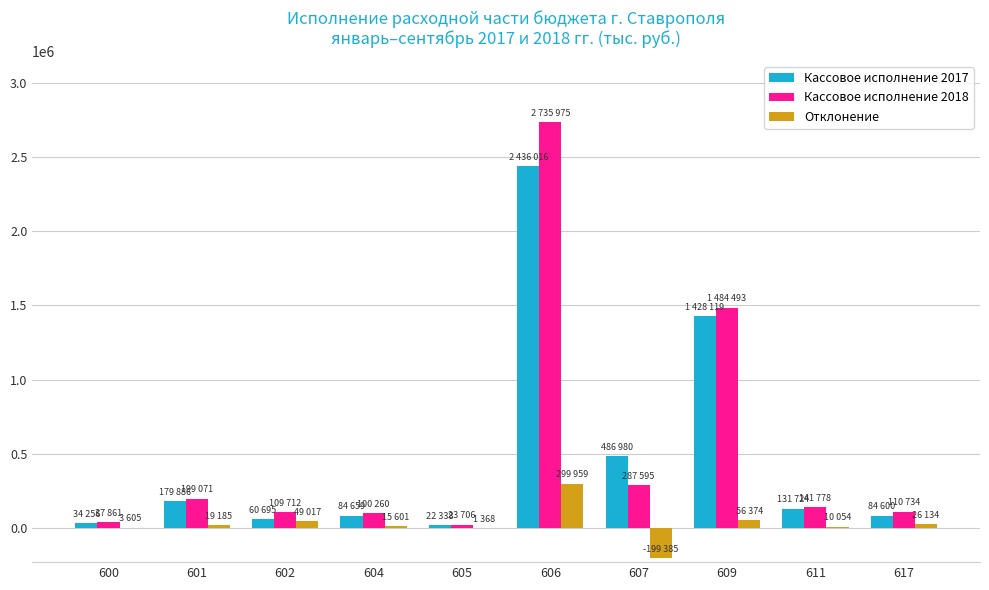

What is the maximum value shown in the chart?

2735975